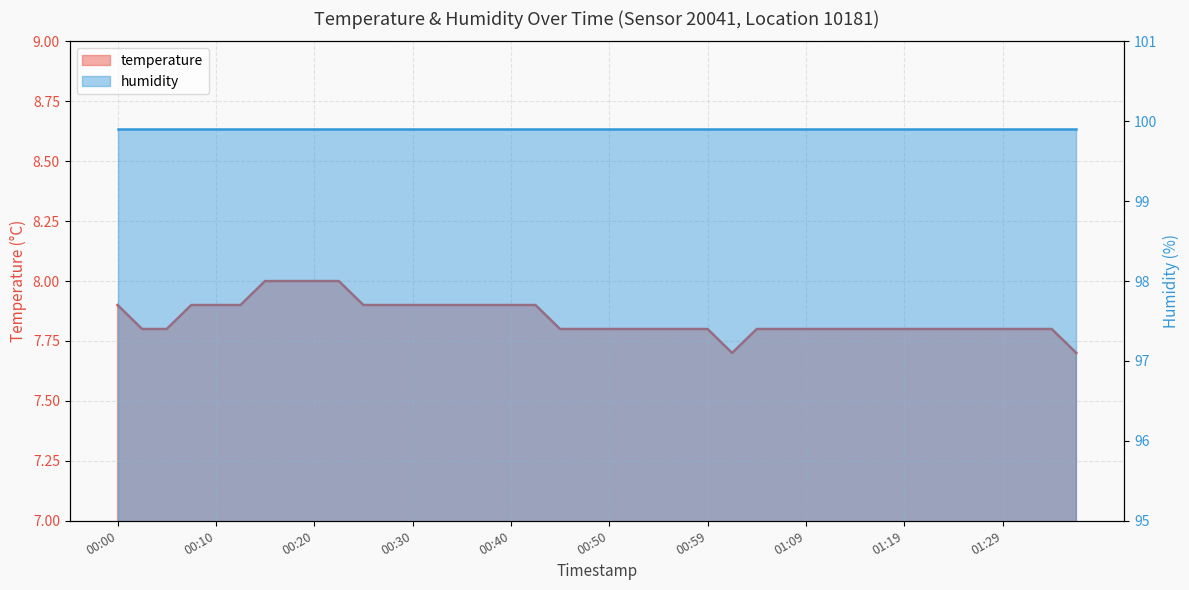

What is the average value?

7.8